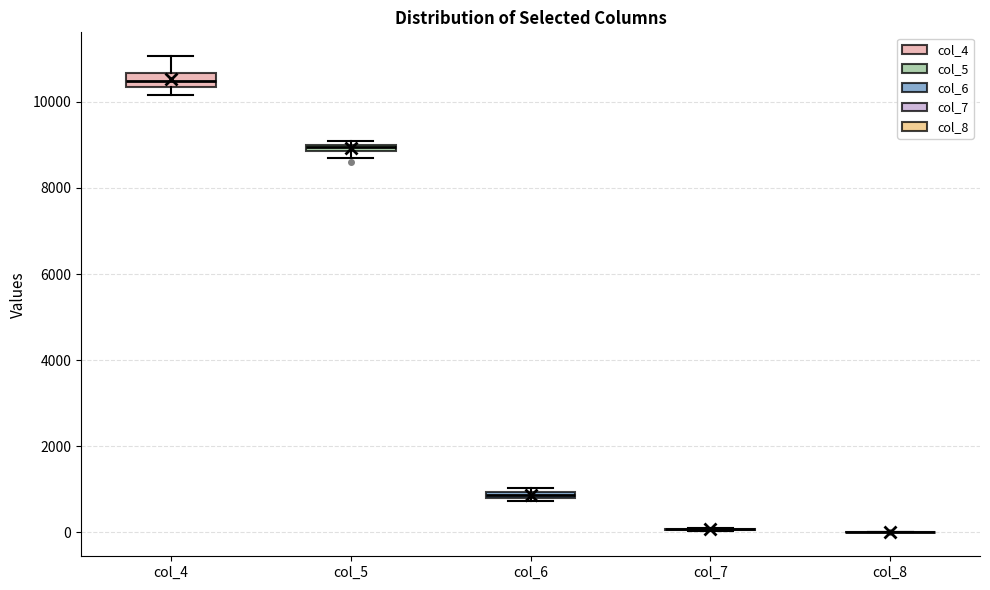

Where is the upper edge of the box for col_5 on the y-axis? The values are not printed on the chart, so give them approximately, as read against the axis.

9000